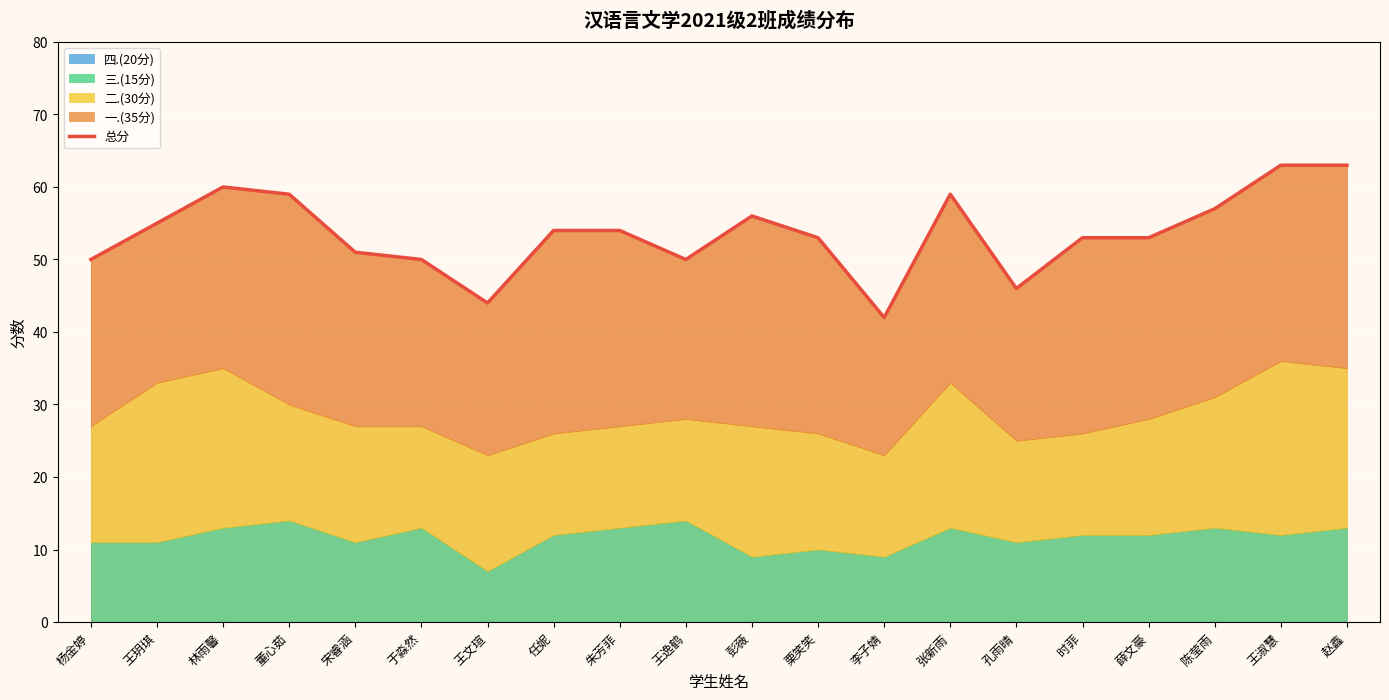

What is the greatest value displayed?

63